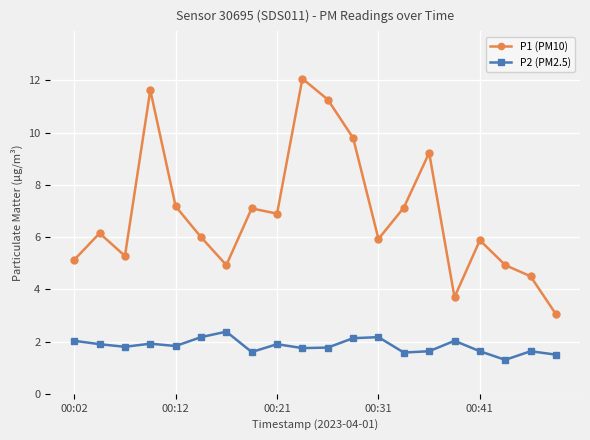

How many series are shown in this chart?

2